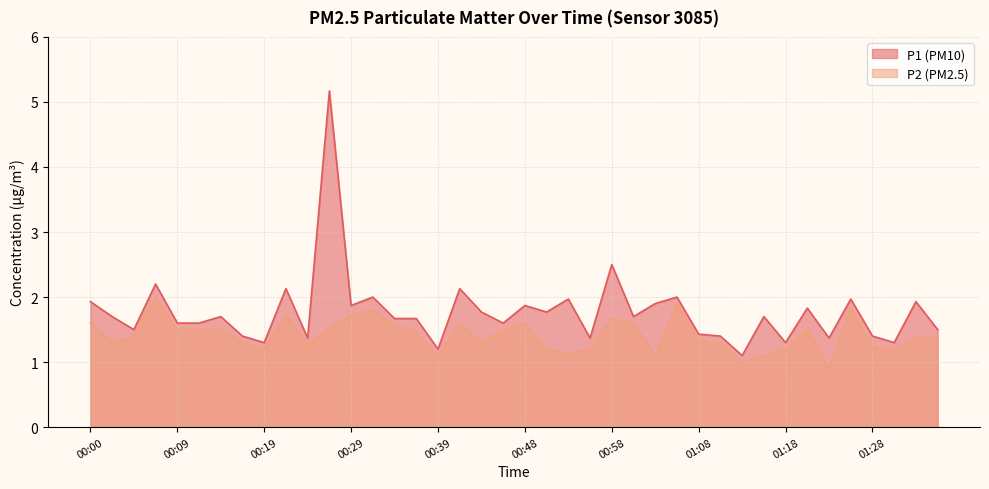

What is the difference between the P1 values at 00:46 and 00:19?

0.3